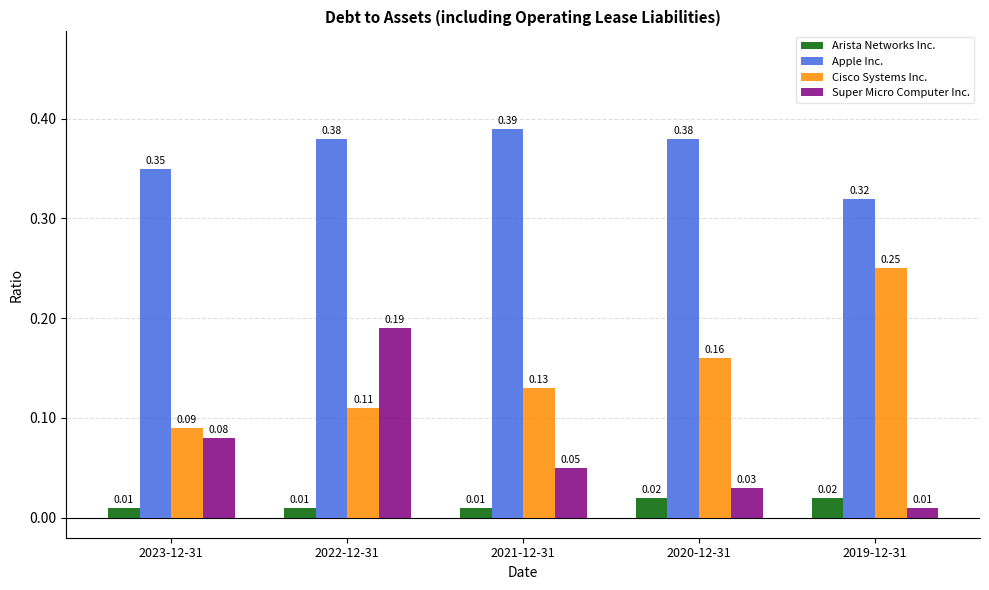

Rank the series by their maximum value, from highest to lowest.

Apple Inc., Cisco Systems Inc., Super Micro Computer Inc., Arista Networks Inc.